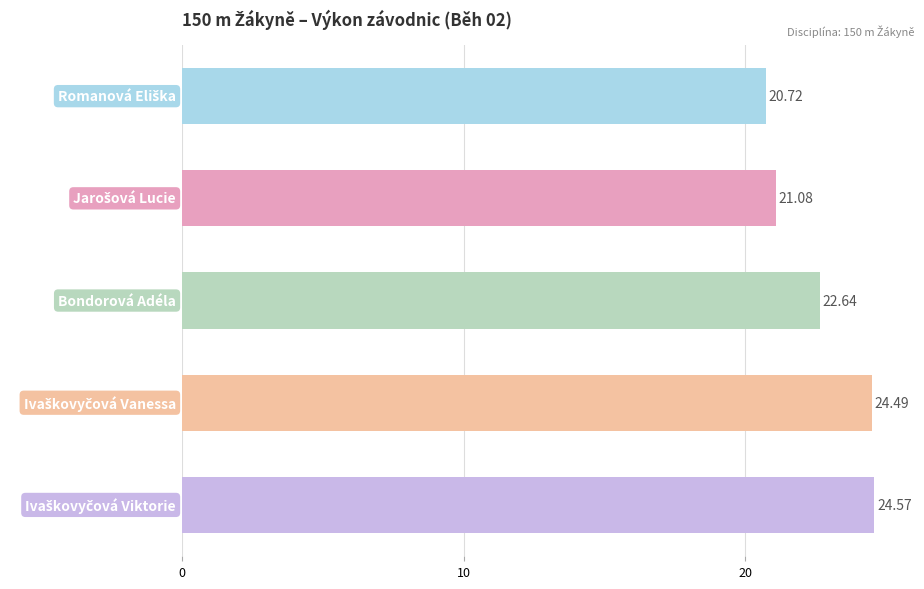

What is the difference between the maximum and second lowest values?

3.5